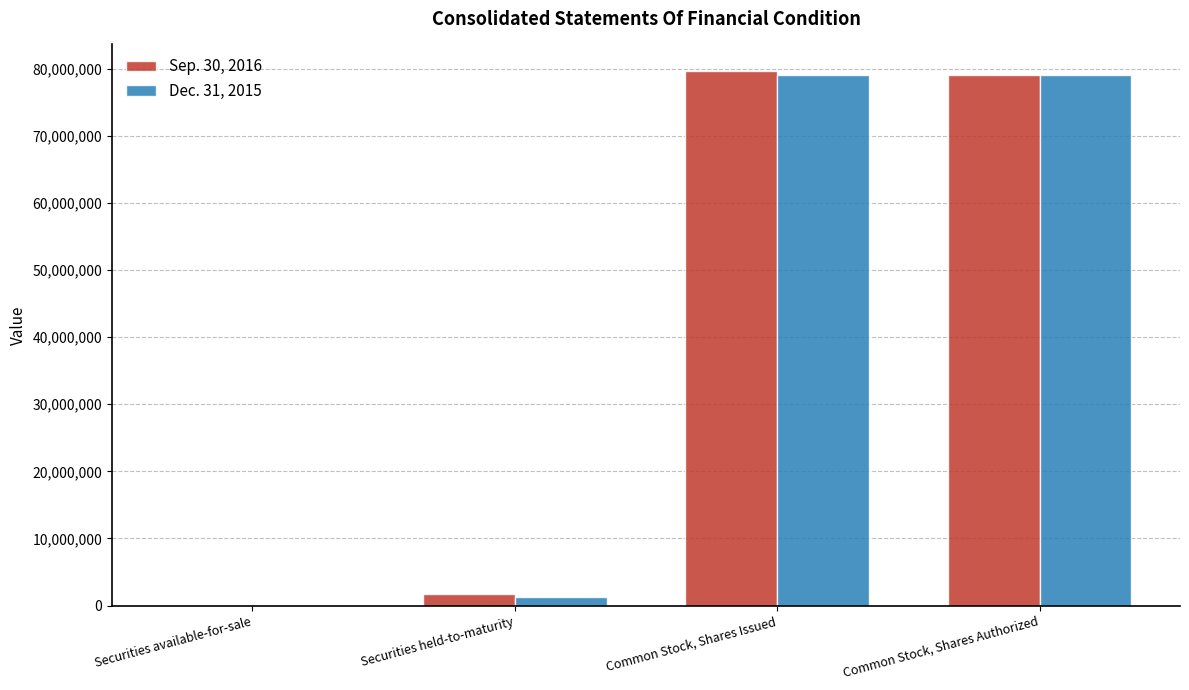

What is the sum of the Sep. 30, 2016 values at Securities held-to-maturity and Securities available-for-sale?

1766391